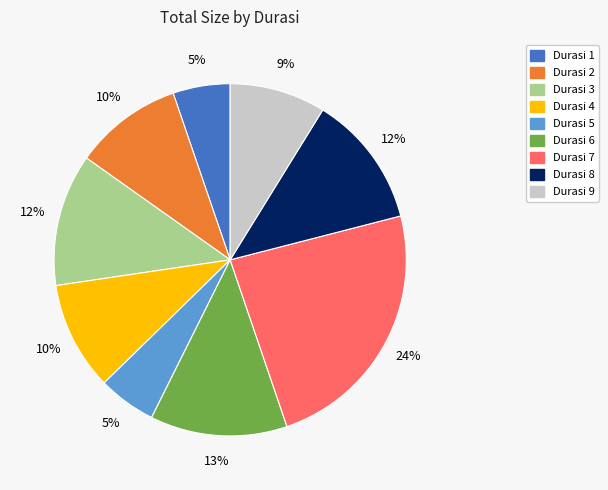

Is there a majority slice in this chart?

No